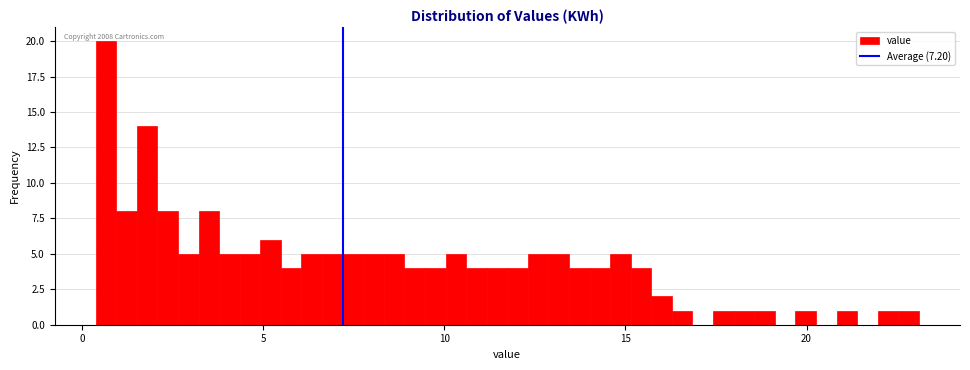

Read against the x-axis, roughly where is the centre of the tallest bar?

0.5